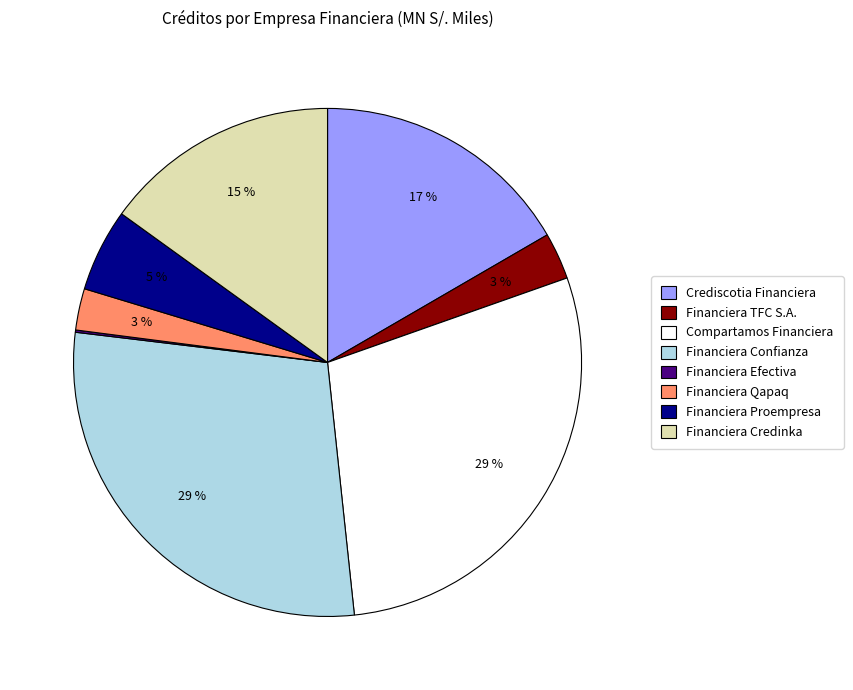

To the nearest percent, what percentage of the pie is Financiera Confianza?

29%